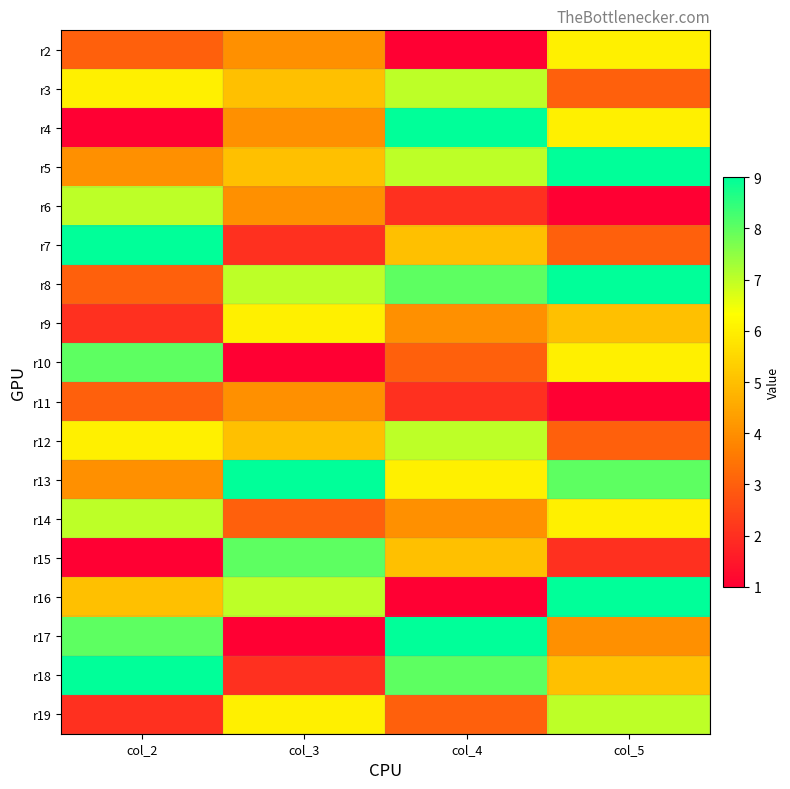

What is the spread (max minus min) of values at col_3?

8